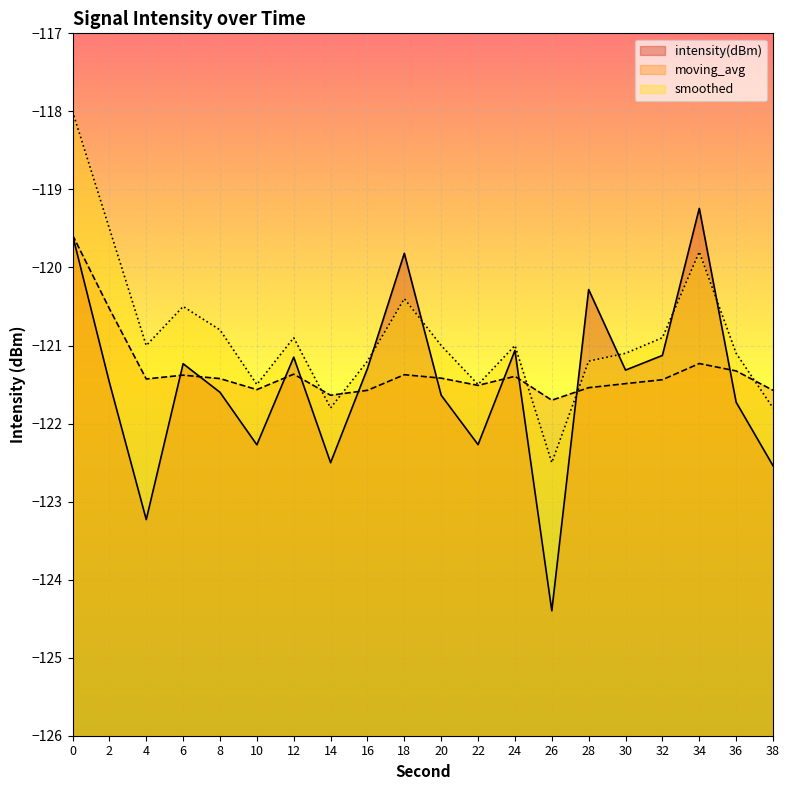

What is the value of the smoothed point at the 2nd from the left?

-119.5